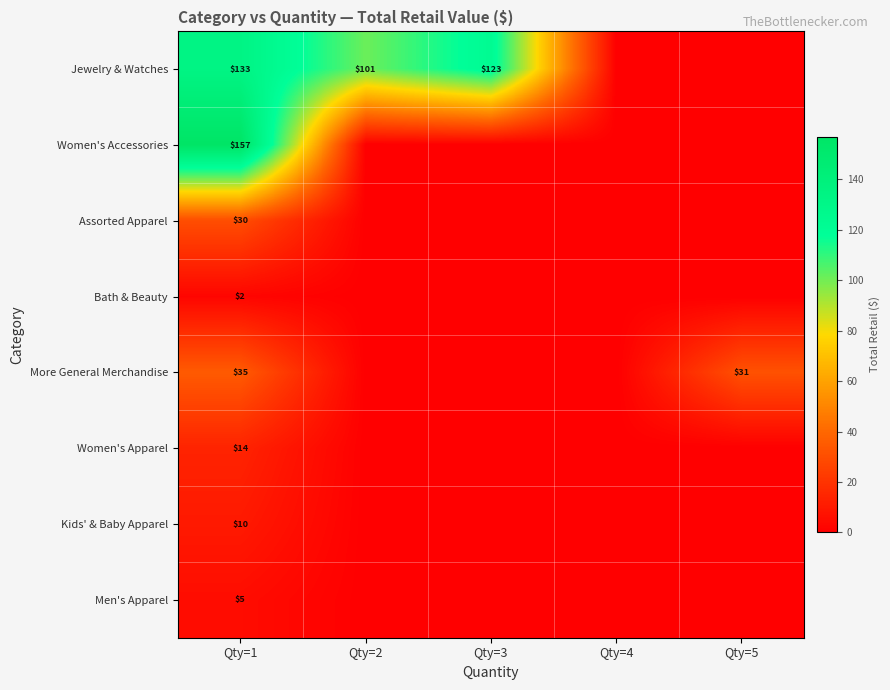

The Jewelry & Watches series shows 32 at Qty=3. True or false?

False